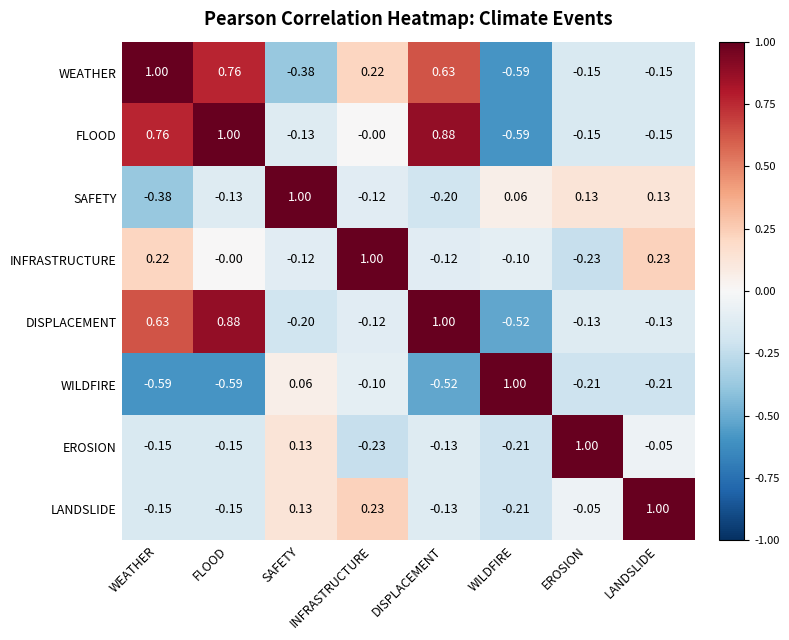

How many negative values does the WEATHER series have?

4